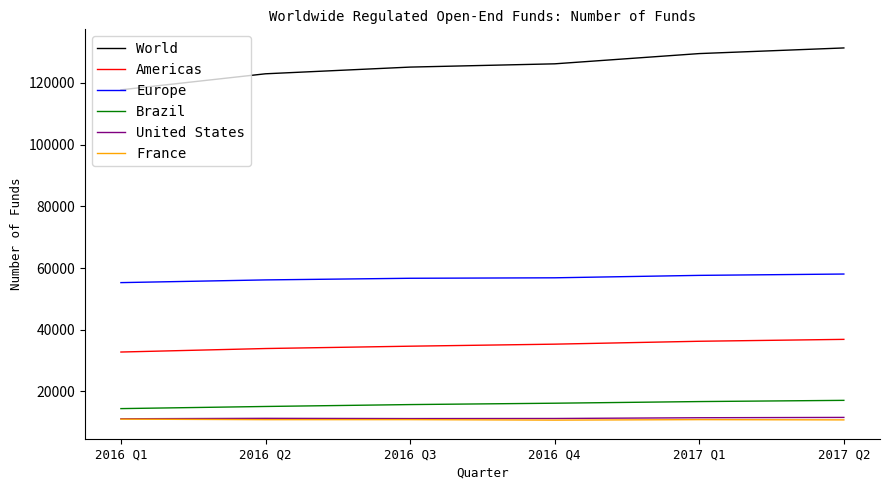

Which series has the widest spread of values?

World